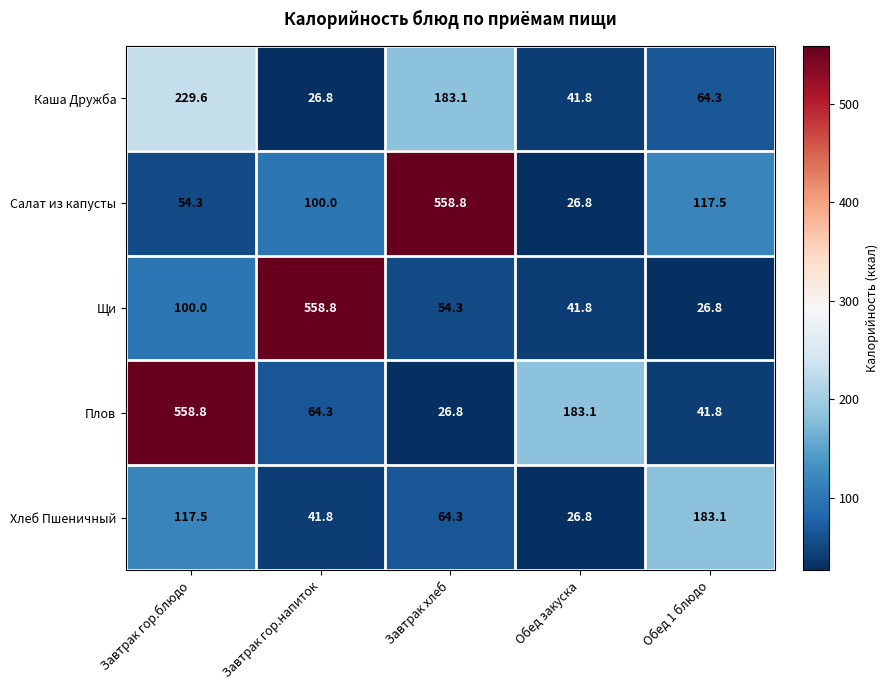

What is the total value across all series at Обед 1 блюдо?

433.5